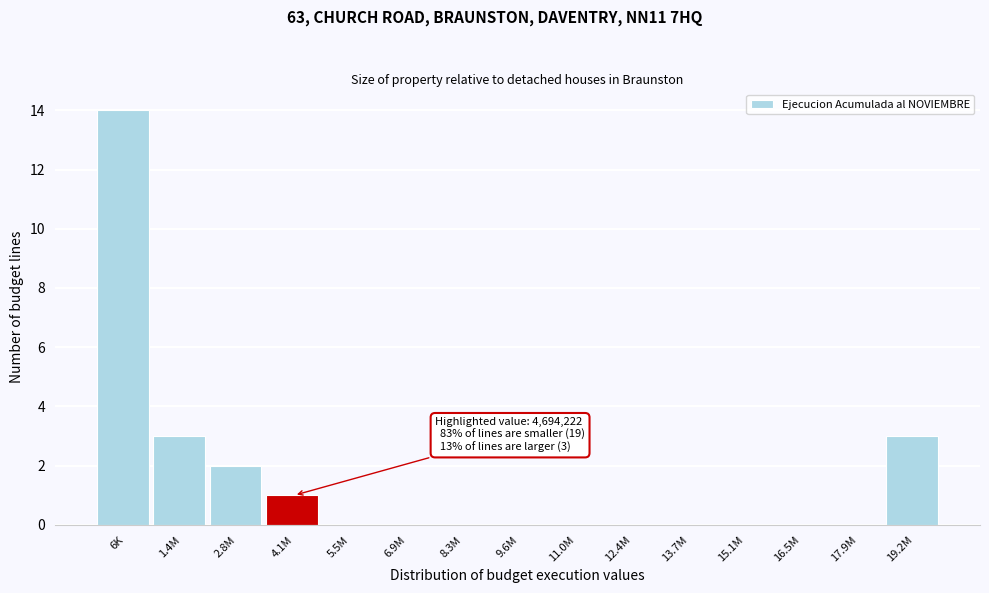

Reading left to right, what are all the values shown in this chart?

6K=14	1.4M=3	2.8M=2	4.1M=1	5.5M=0	6.9M=0	8.3M=0	9.6M=0	11.0M=0	12.4M=0	13.7M=0	15.1M=0	16.5M=0	17.9M=0	19.2M=3